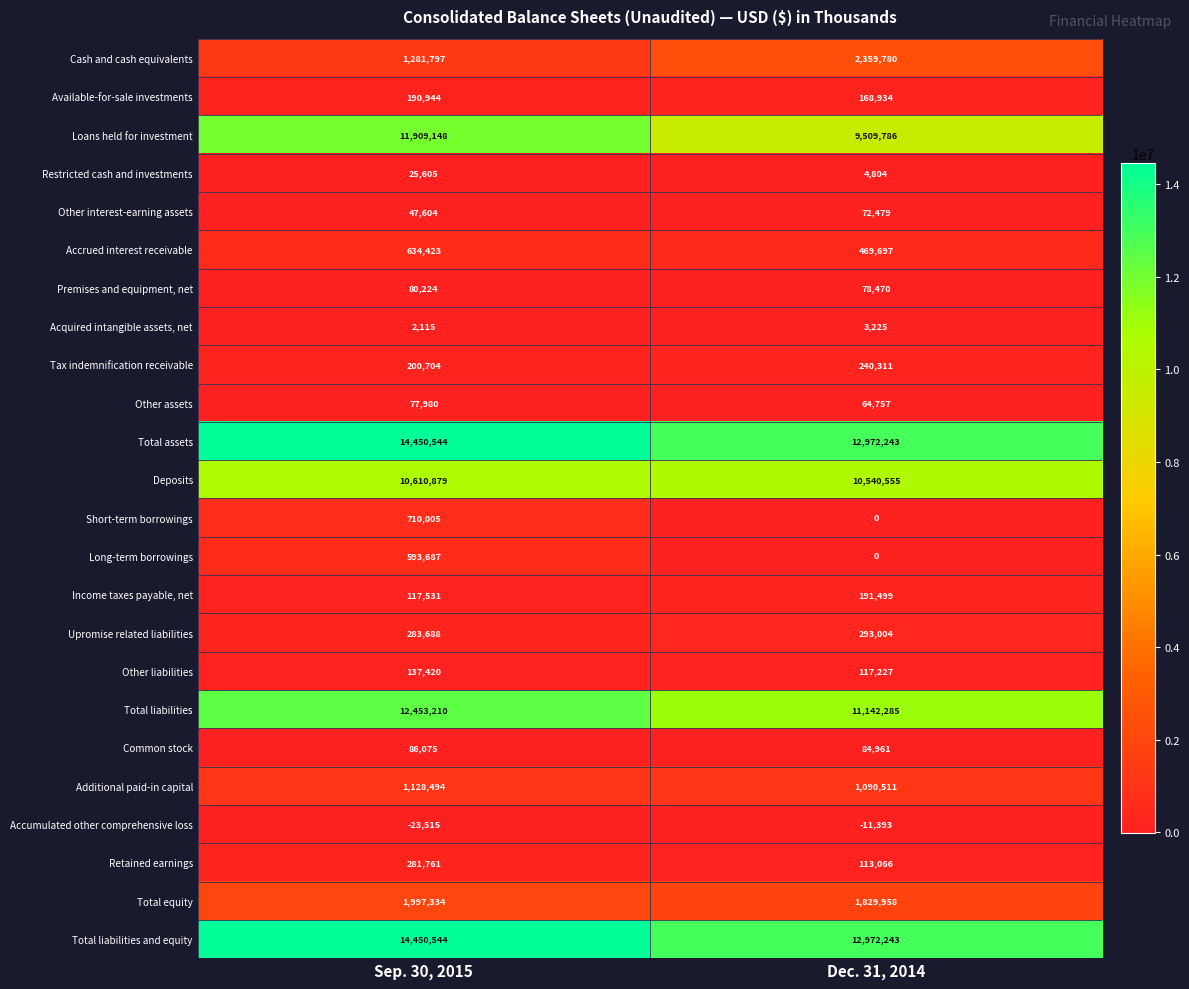

At which category is the sum across all series the highest?

Sep. 30, 2015